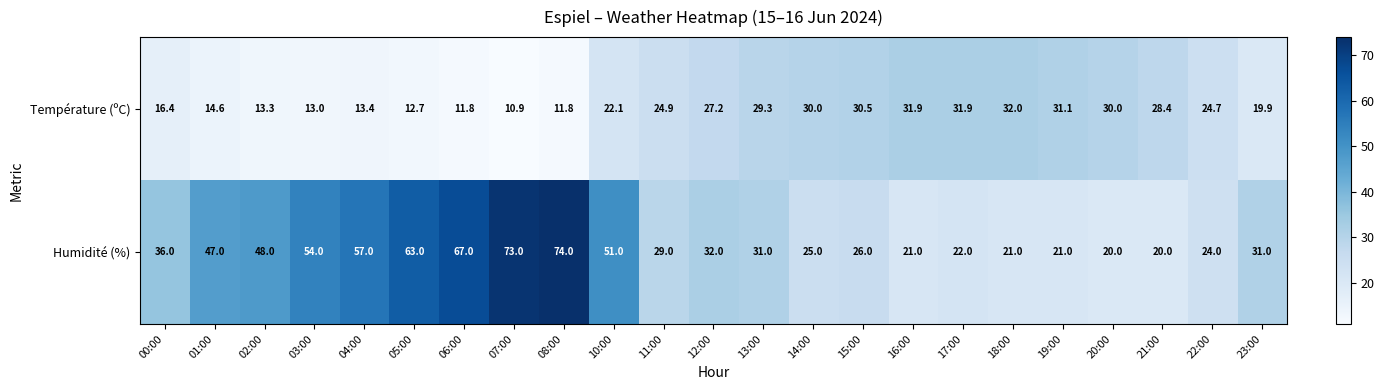

Which category has the highest value in the Température (ºC) series?

18:00